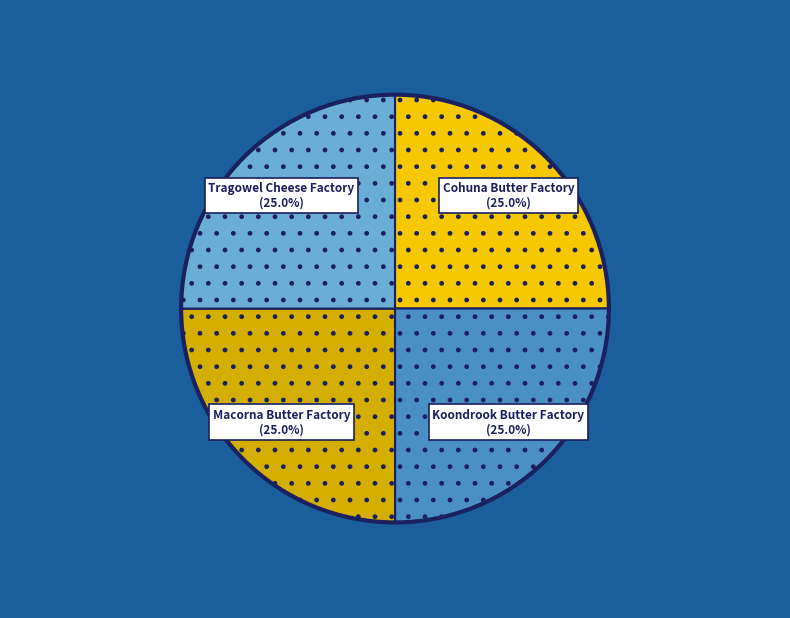

Does any single category account for the majority?

No